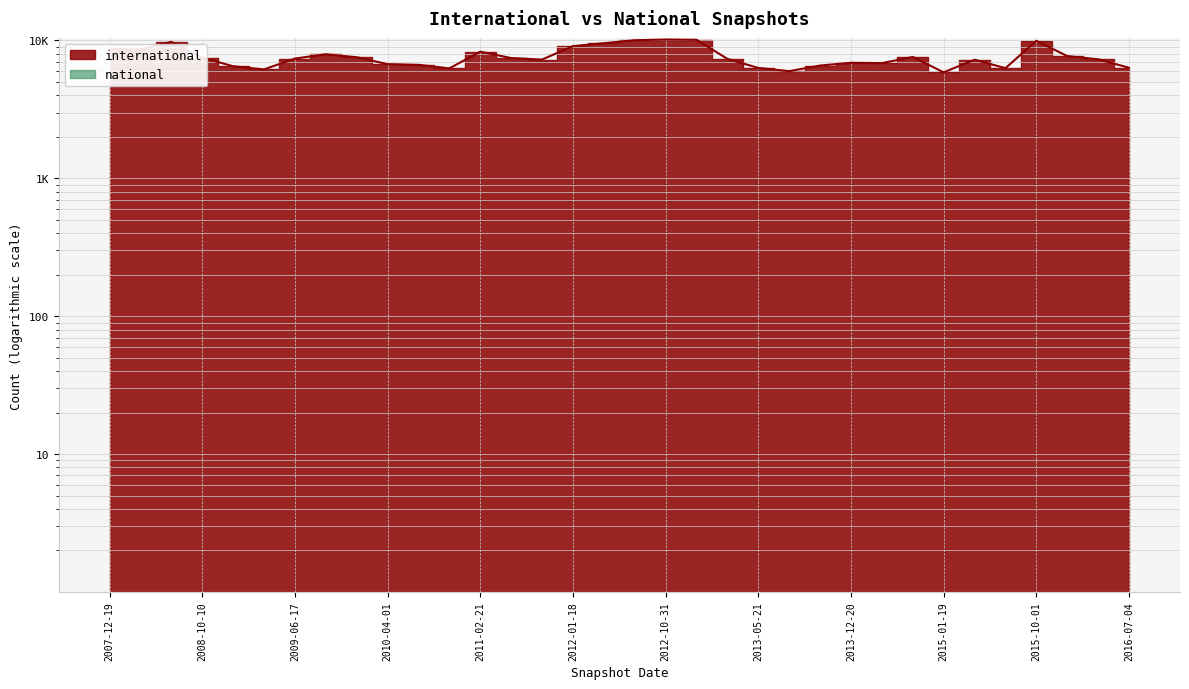

Where is the first local minimum?

2008-04-01